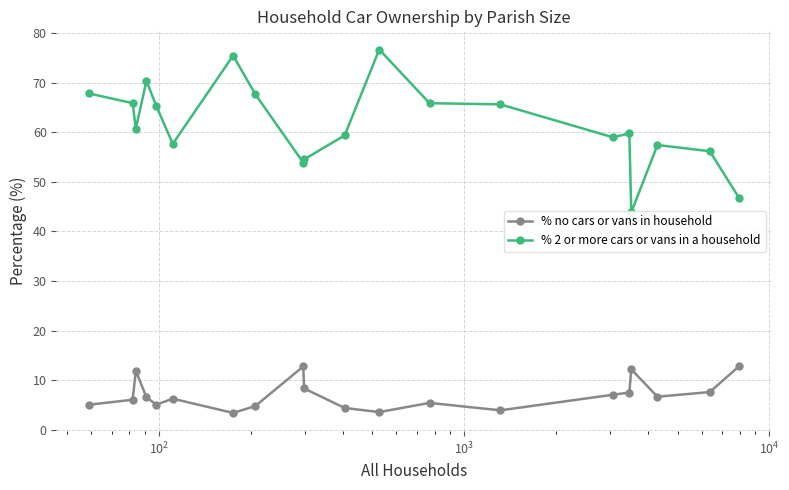

What is the value of the % no cars or vans in household point at the 12th from the left?

3.6